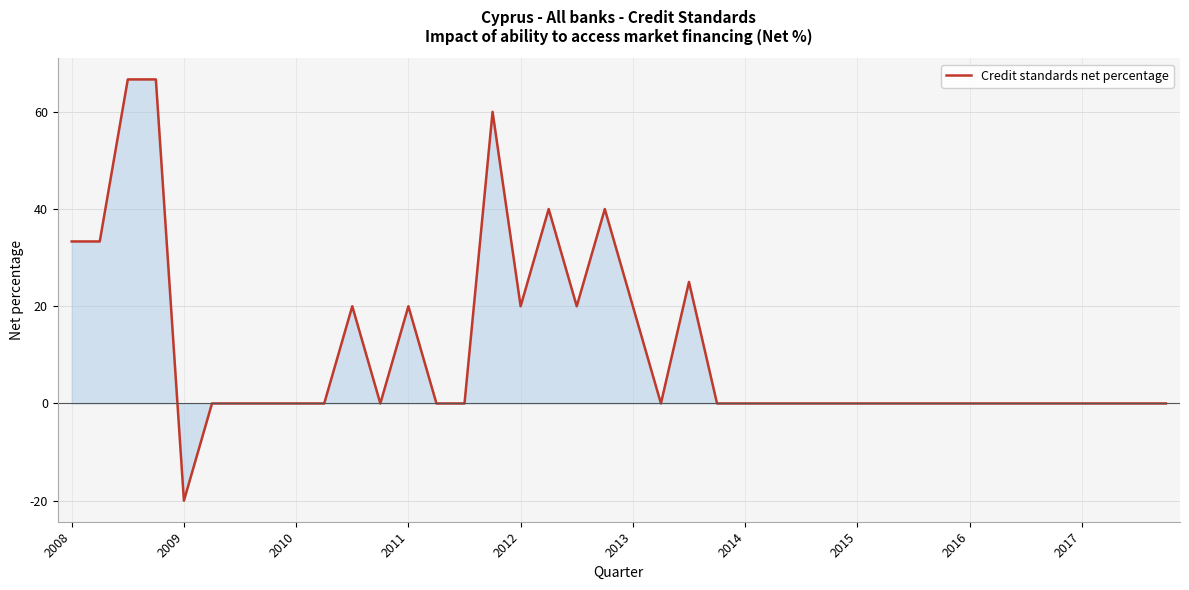

Does the chart display data point markers on the line(s)?

No